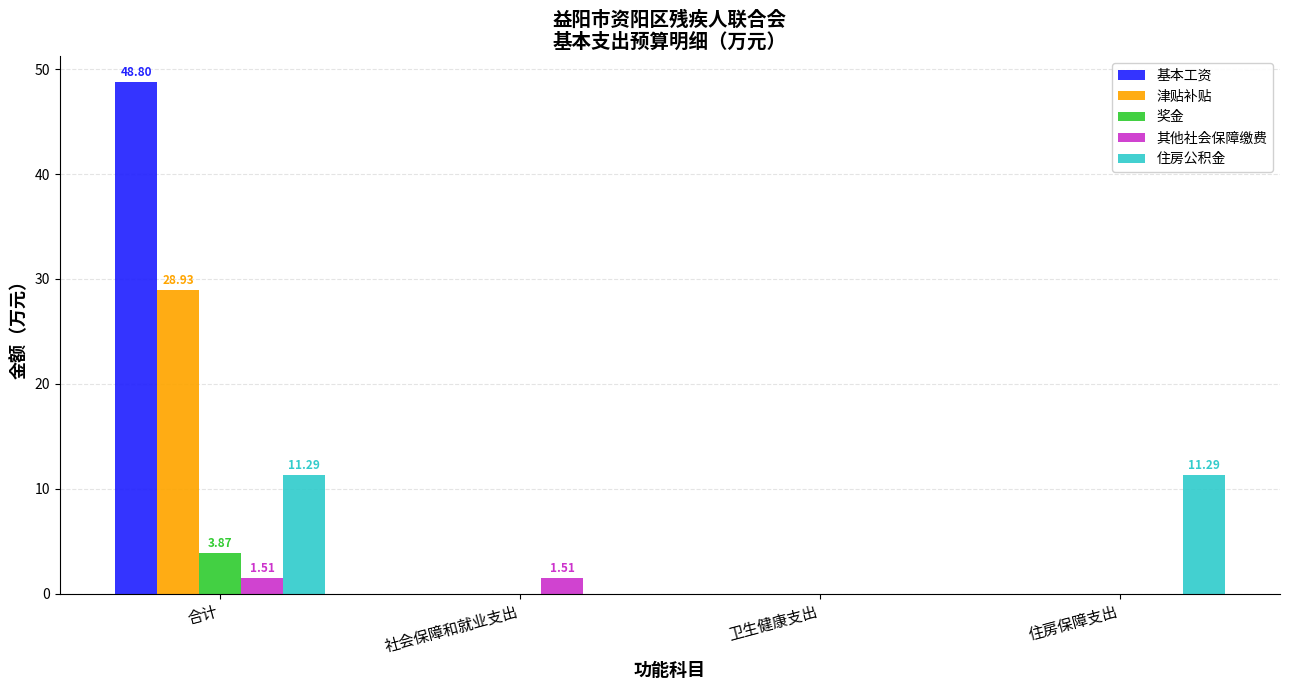

What is the sum of all 其他社会保障缴费 values?

3.0